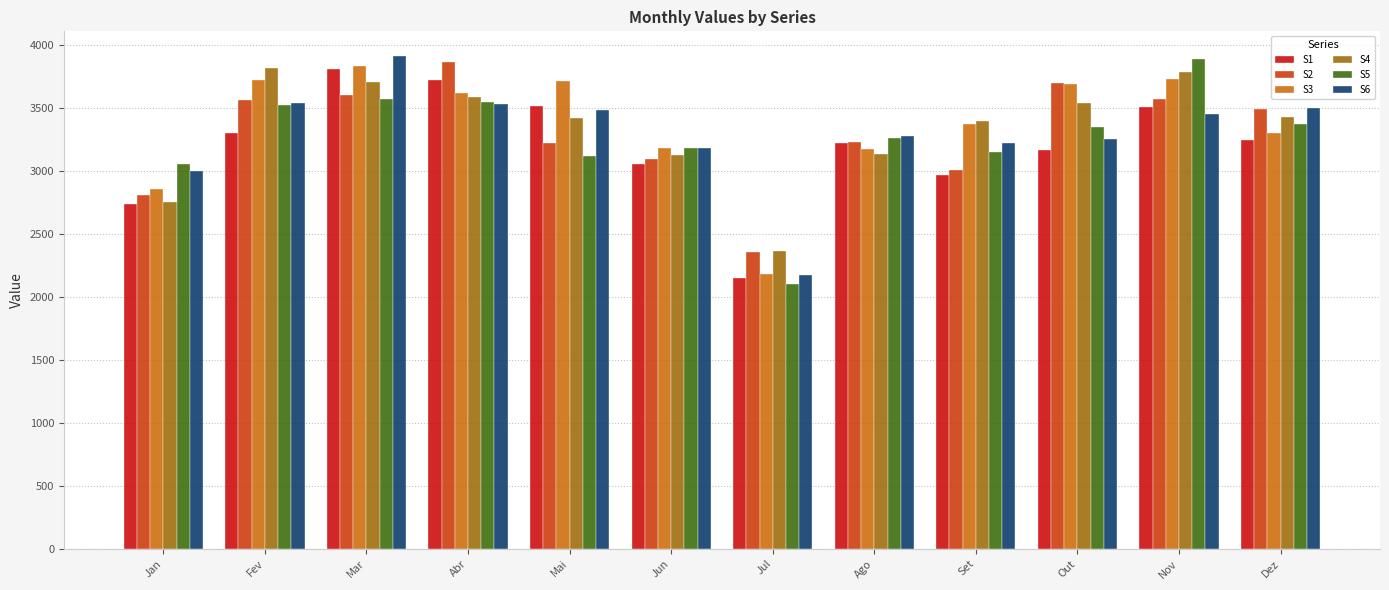

The S6 series shows 3537.0 at Fev. True or false?

True